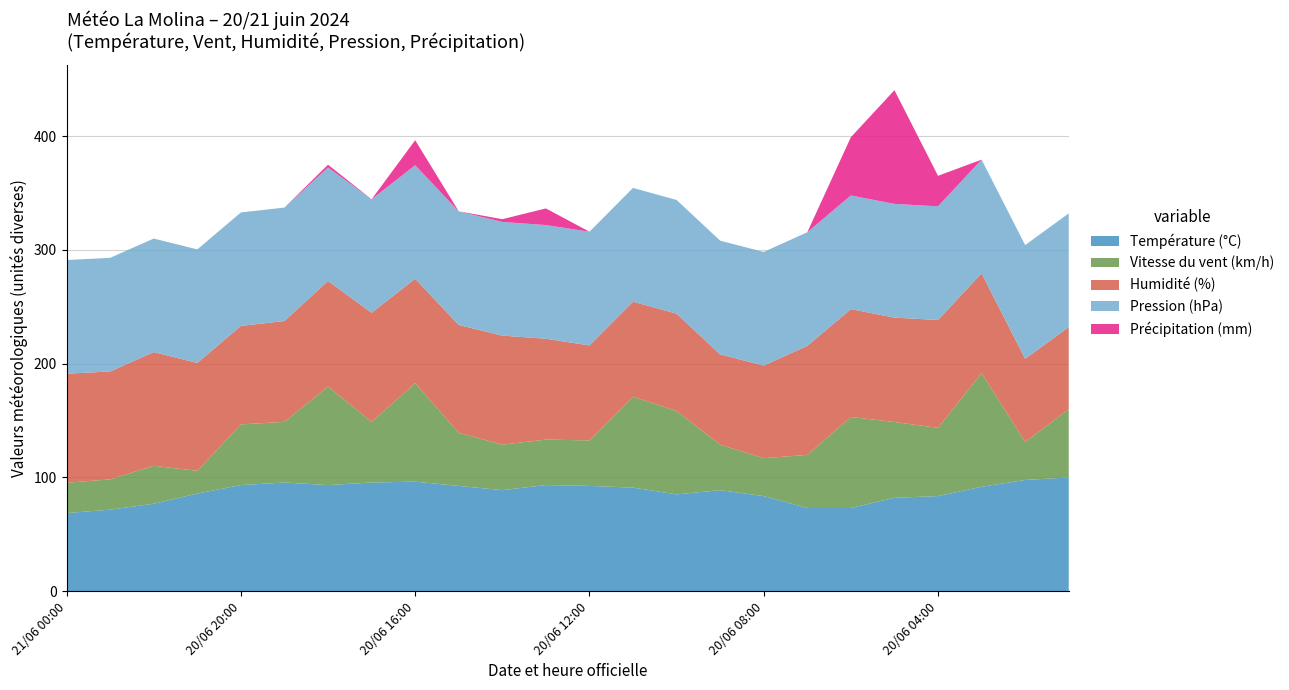

The value of Température (°C) at 21/06 00:00 is 68.7. True or false?

True